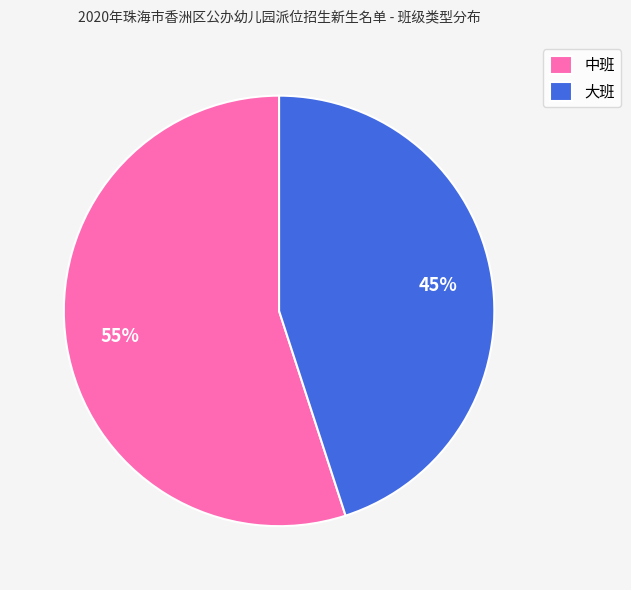

To the nearest percent, what is the combined percentage of 大班 and 中班?

100%